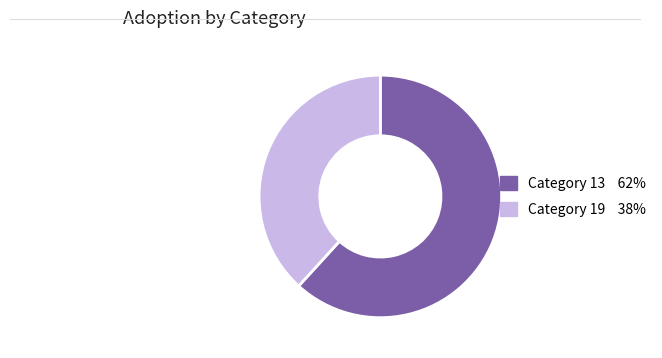

Is there any slice that represents more than half of the pie?

Yes